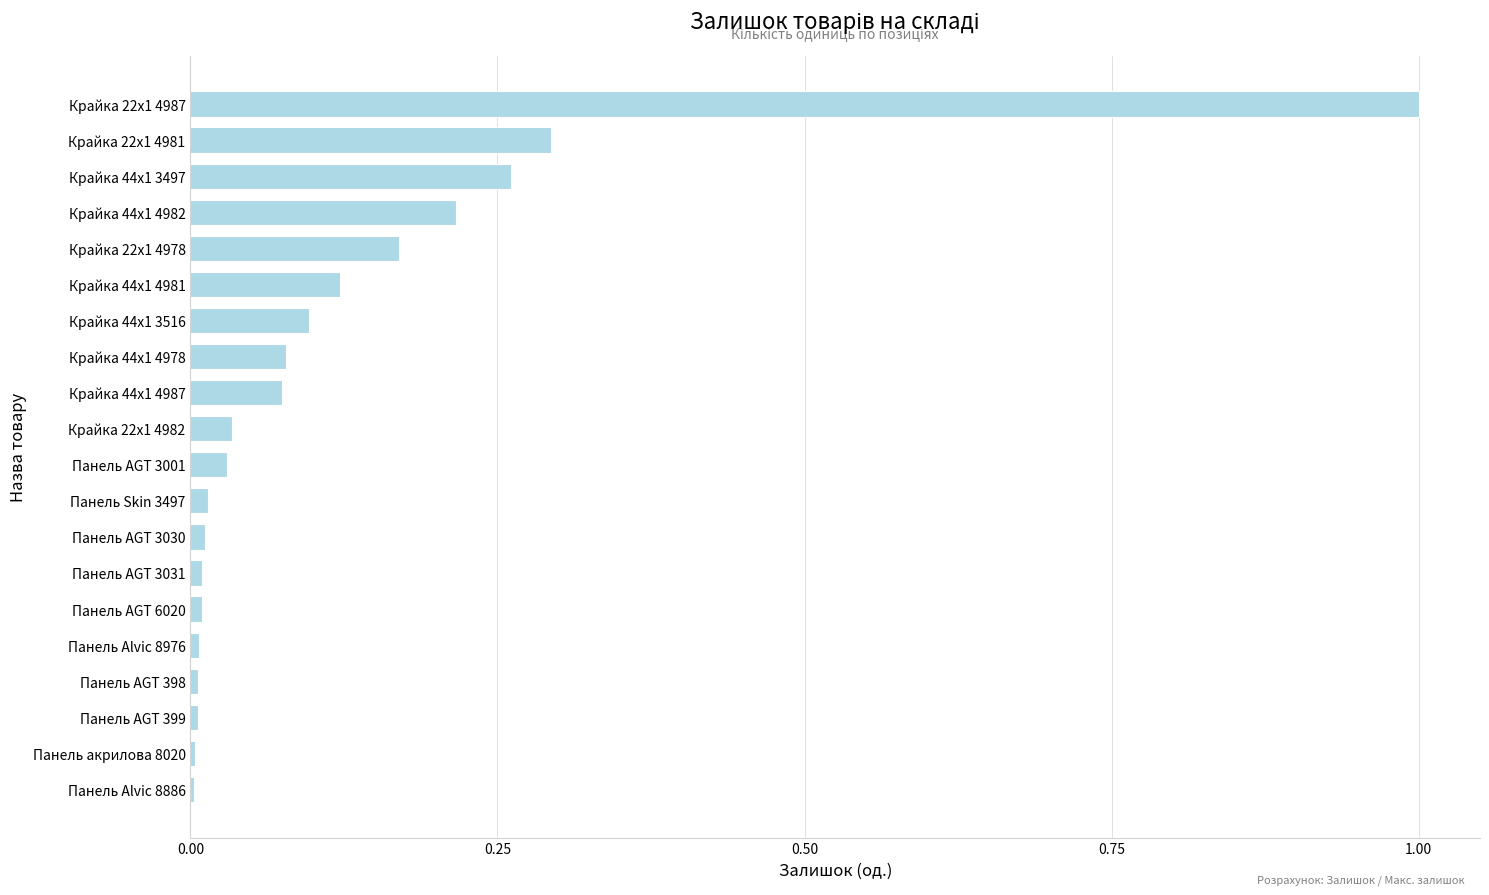

Which category has the highest value across all series?

Крайка 22x1 4987